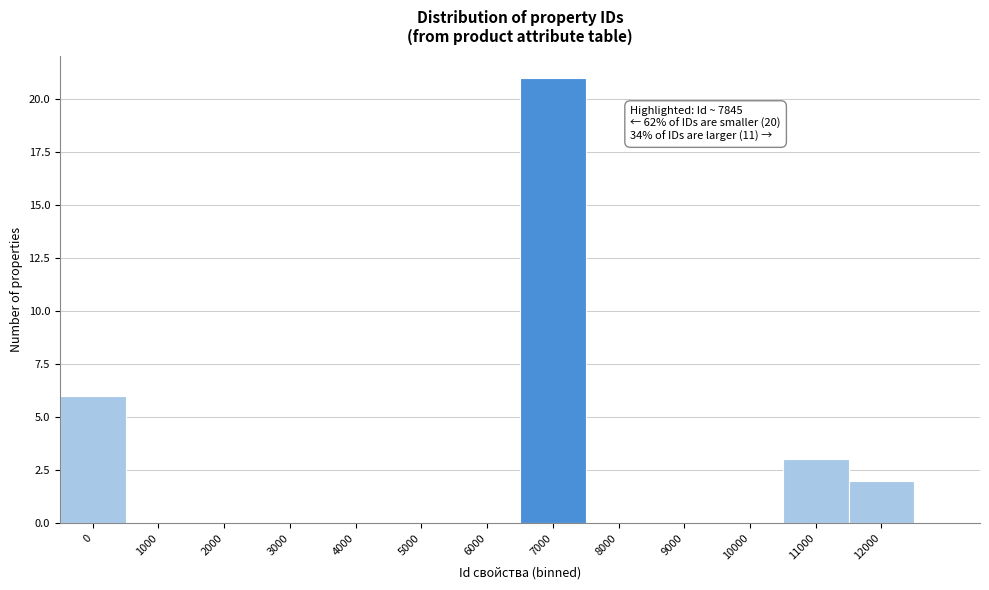

Reading left to right, transcribe all the data shown in this chart.

0=6	1000=0	2000=0	3000=0	4000=0	5000=0	6000=0	7000=21	8000=0	9000=0	10000=0	11000=3	12000=2